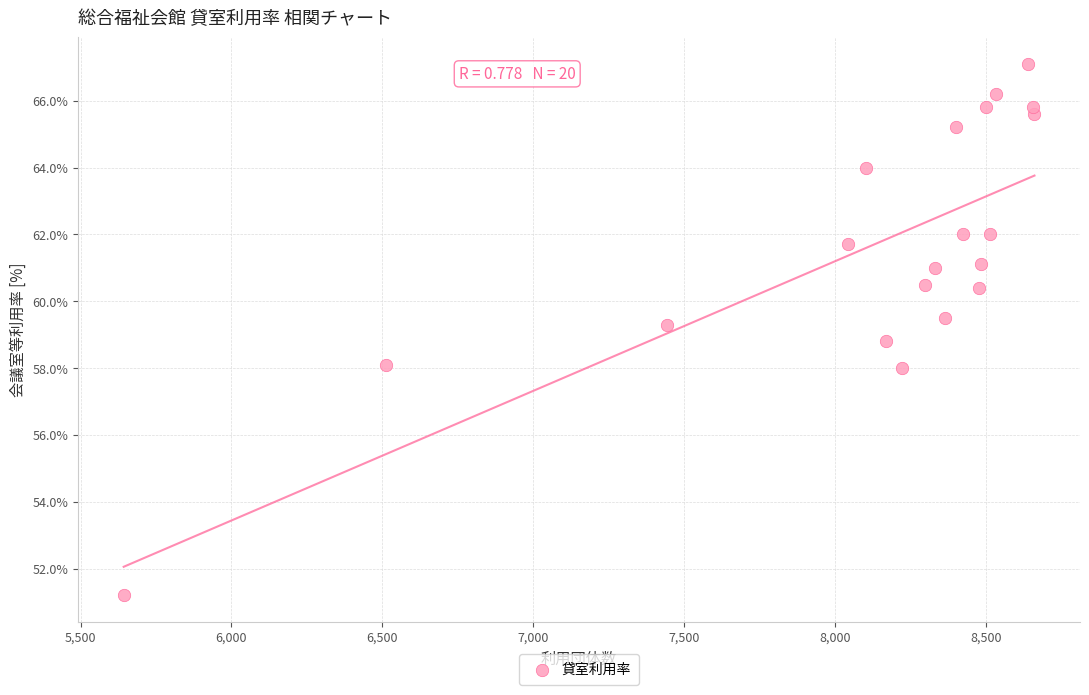

What is the range of Y values (max minus min)?

15.9